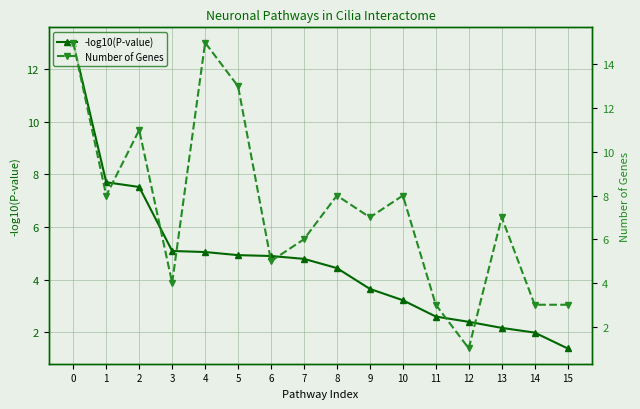

At which category does Number of Genes reach its first local peak?

2